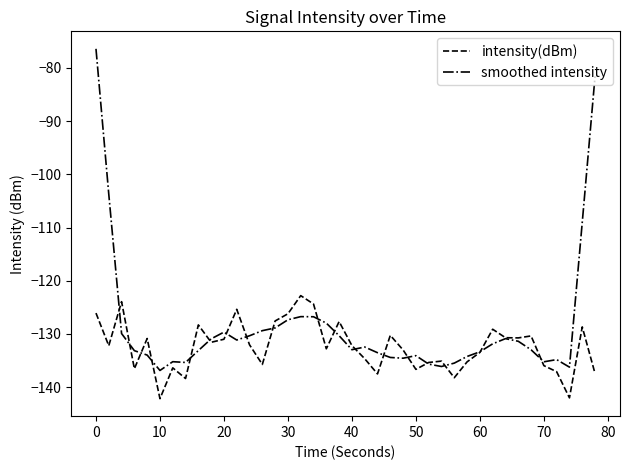

What is the maximum value shown in the chart?

-76.4